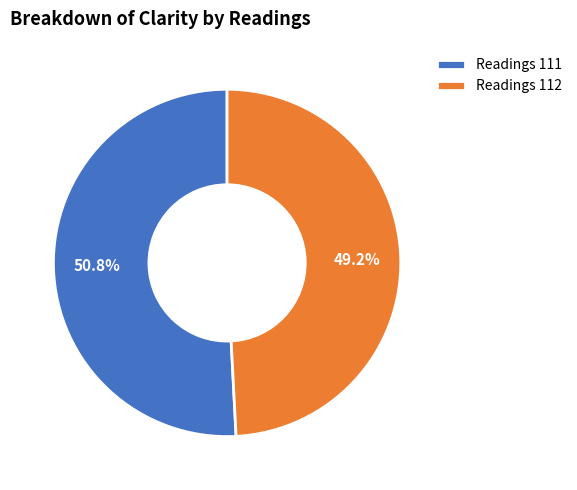

Is there any slice that represents more than half of the pie?

Yes